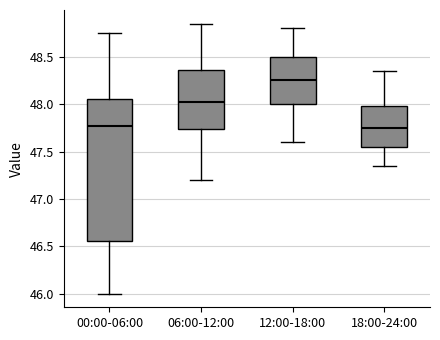

Where is the lower edge of the box for 18:00-24:00 on the y-axis? The values are not printed on the chart, so give them approximately, as read against the axis.

47.55